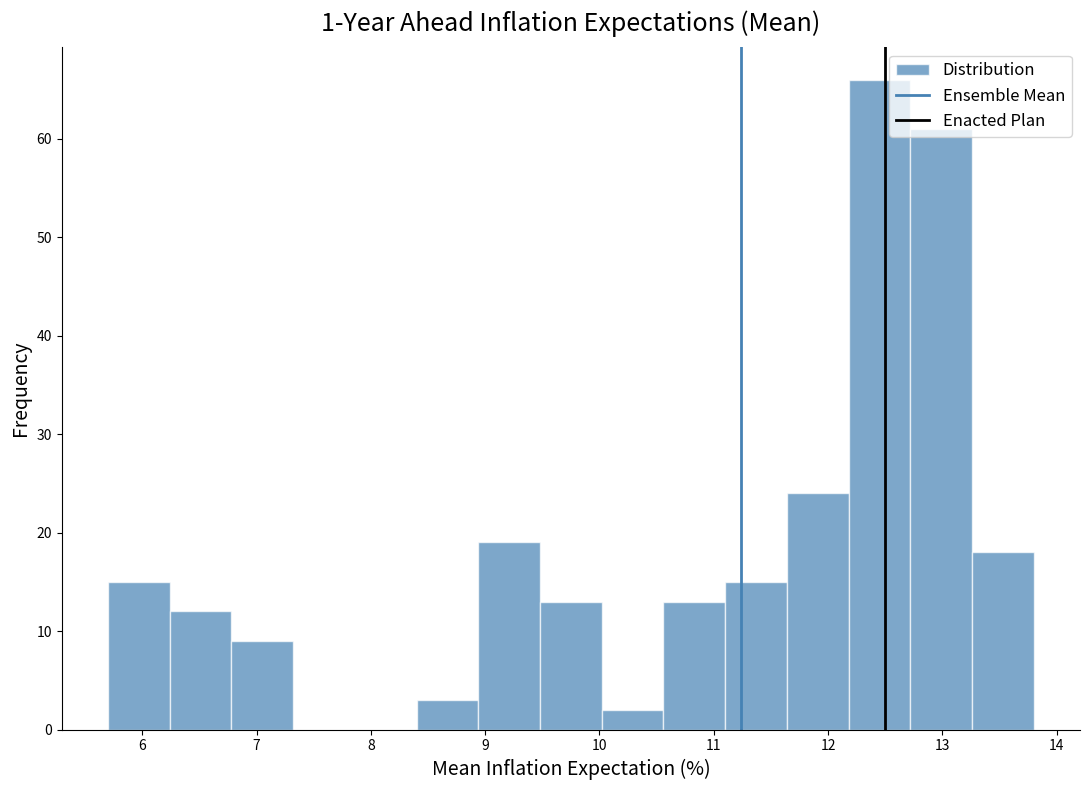

What is the height of the bar covering 12.18 to 12.72 on the x-axis? Neither the bar edges nor the heights are printed on the chart, so give them approximately, as read against the axes.

66